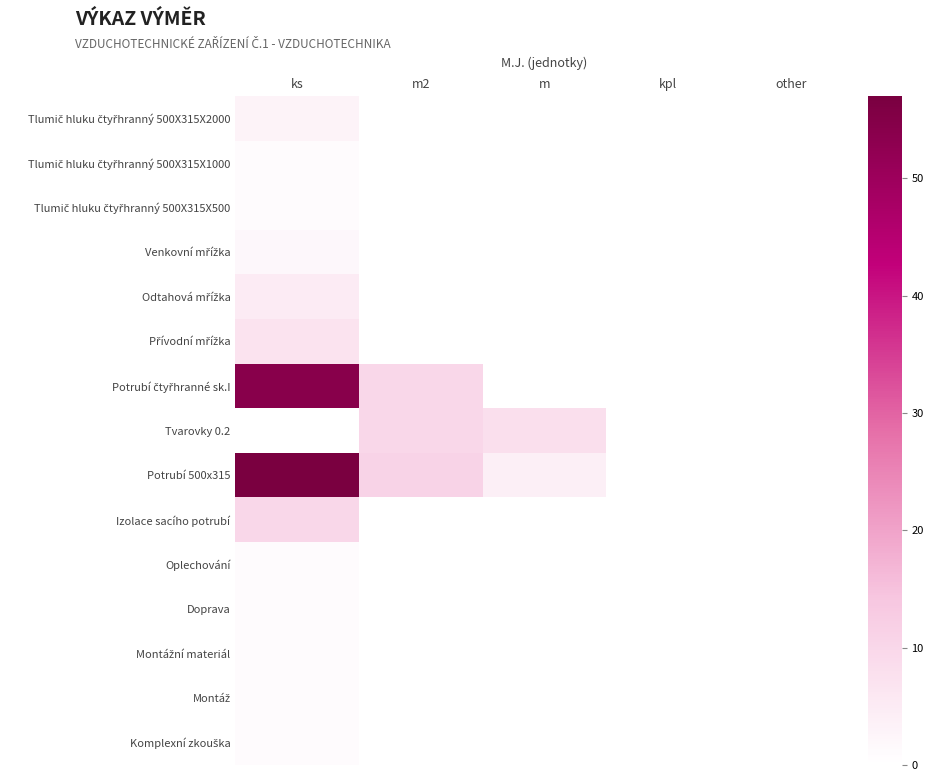

Which series has the largest range (max minus min)?

Potrubí 500x315